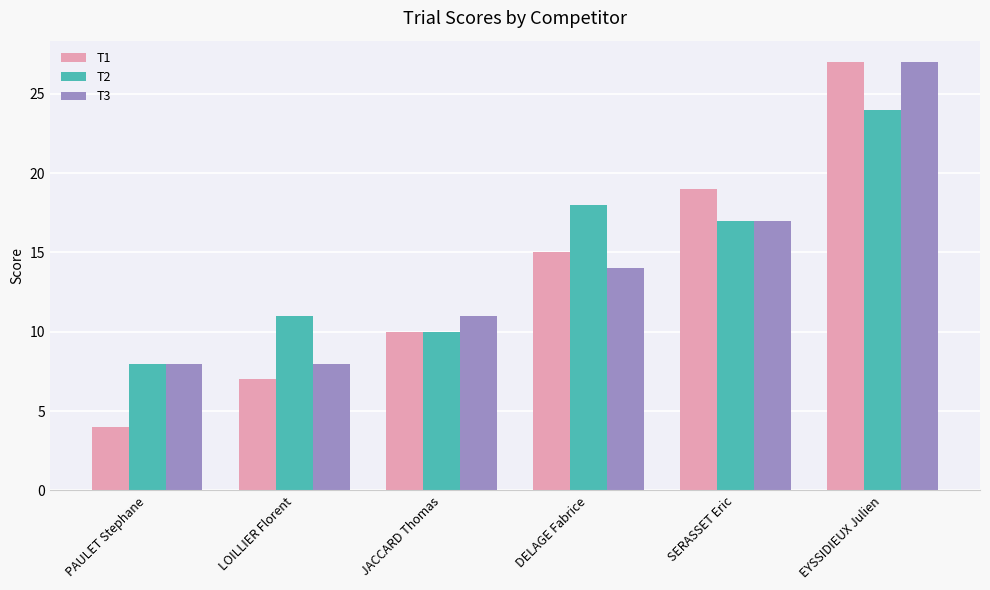

Which series has the largest range (max minus min)?

T1